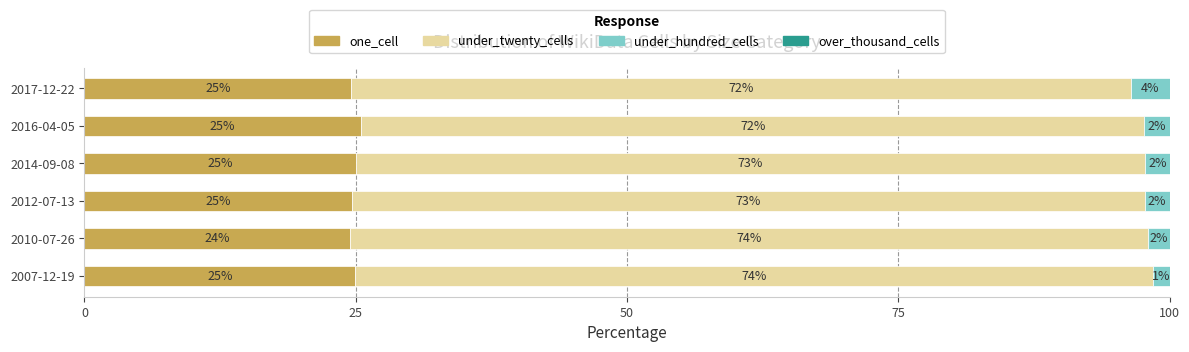

At which label is one_cell closest to 24?

2010-07-26